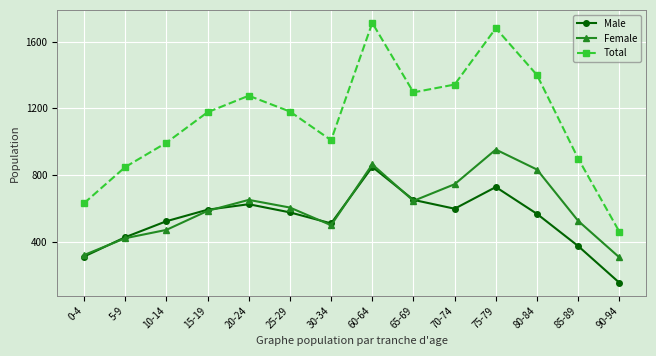

Which series has the largest total across all categories?

Total